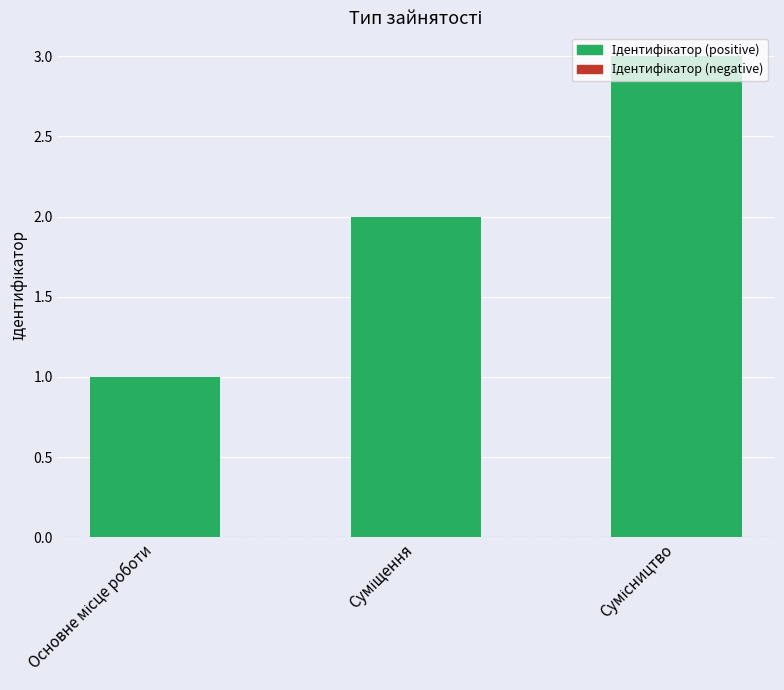

How many categories are shown in the chart?

3